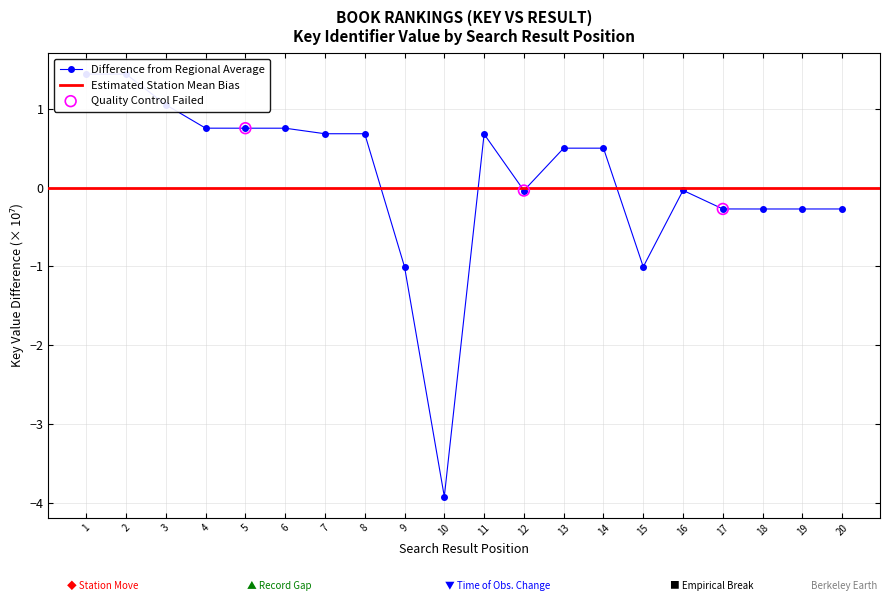

Which has a higher value, 1 or 20?

1